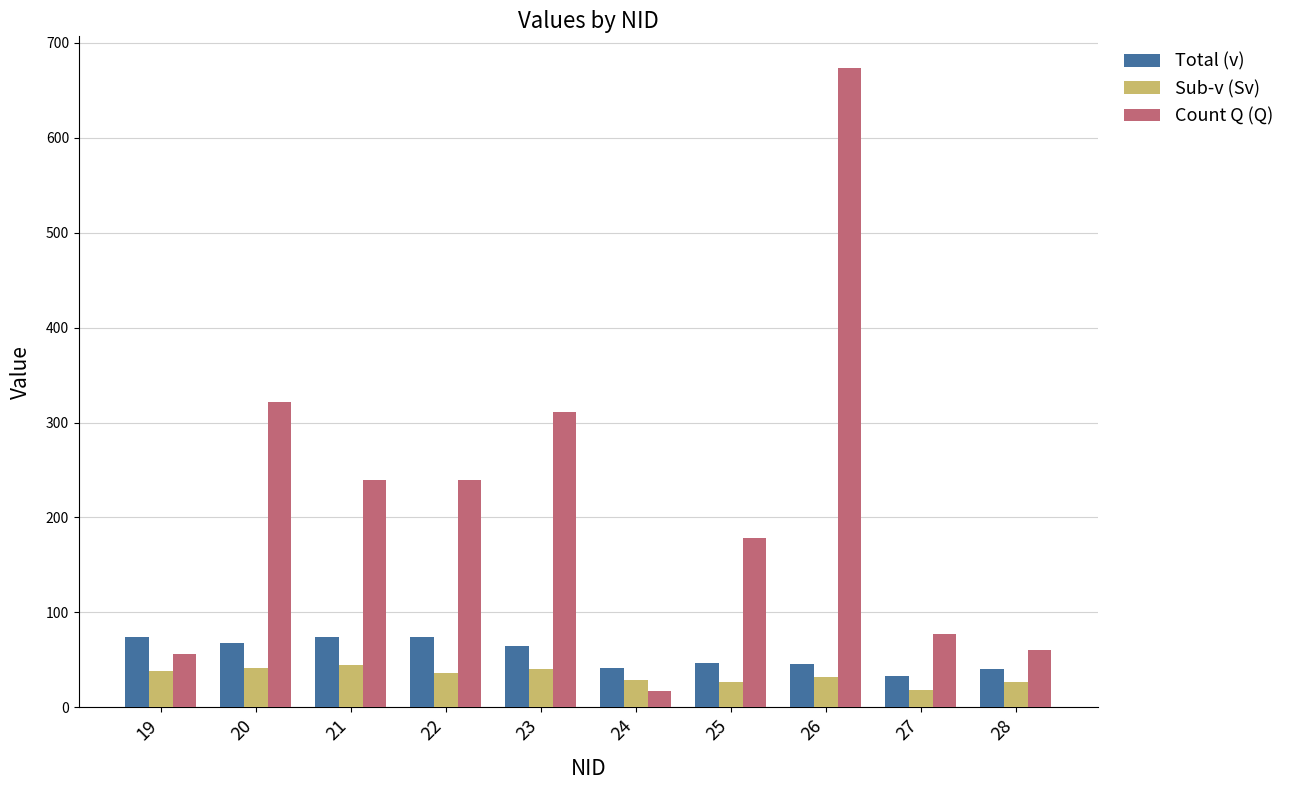

What is the value of the Count Q (Q) bar at the 7th from the left?

178